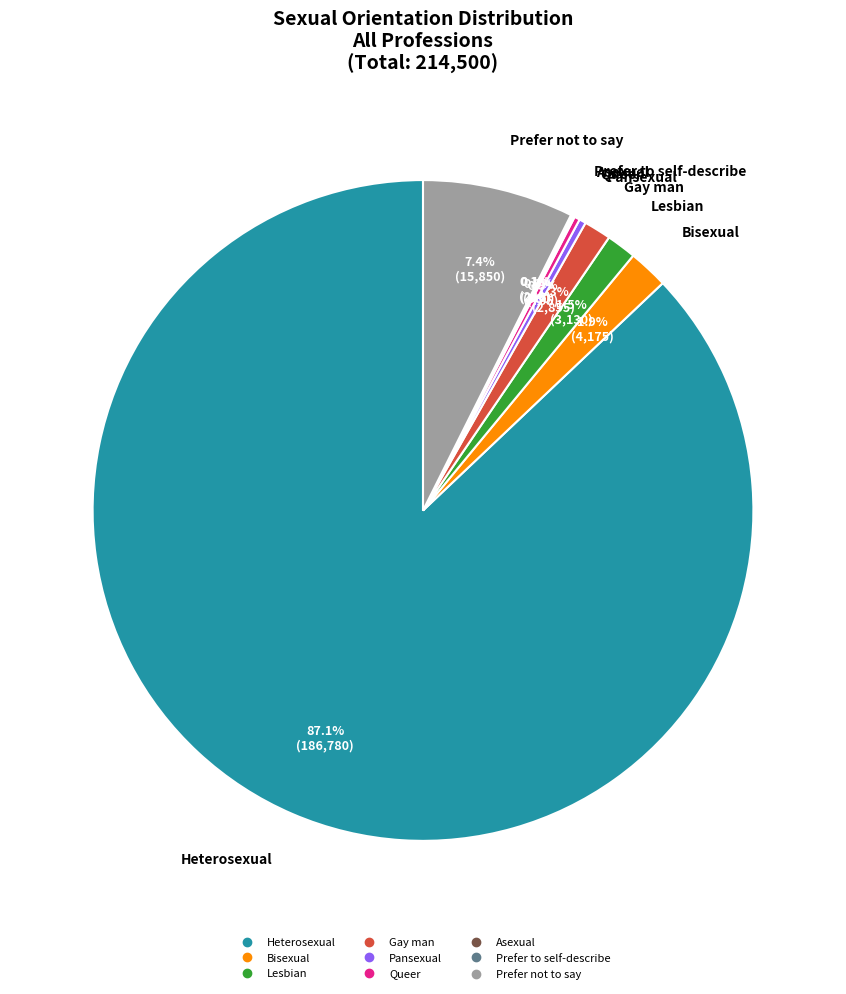

Which slice represents more than half of the pie?

Heterosexual